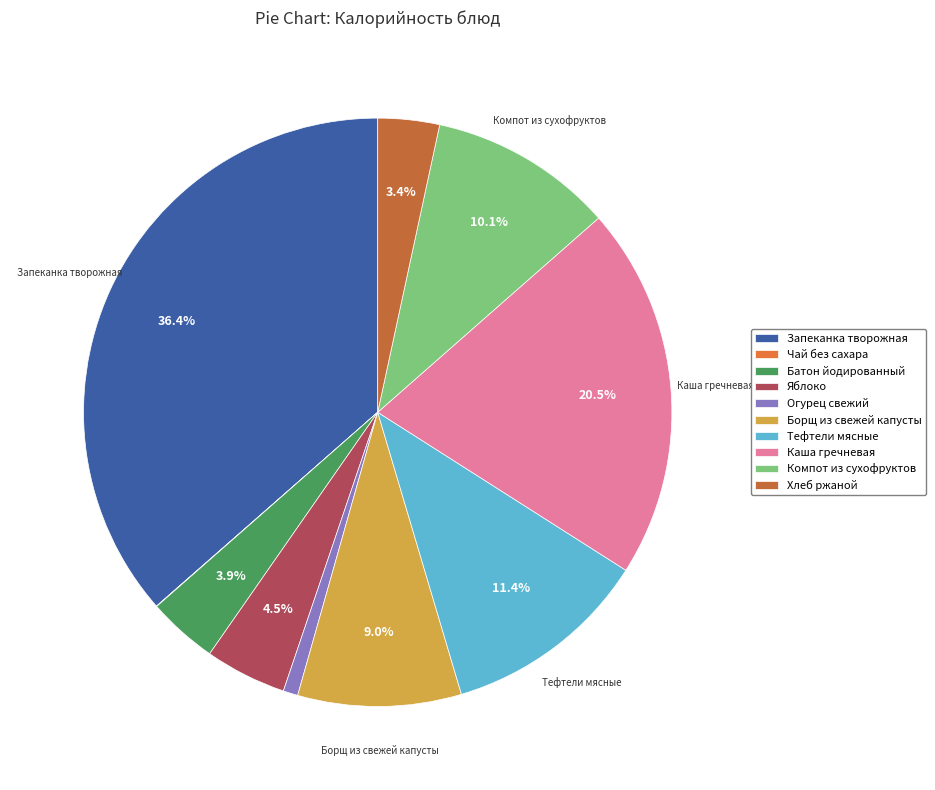

What is the total percentage of Батон йодированный and Огурец свежий?

4.7%